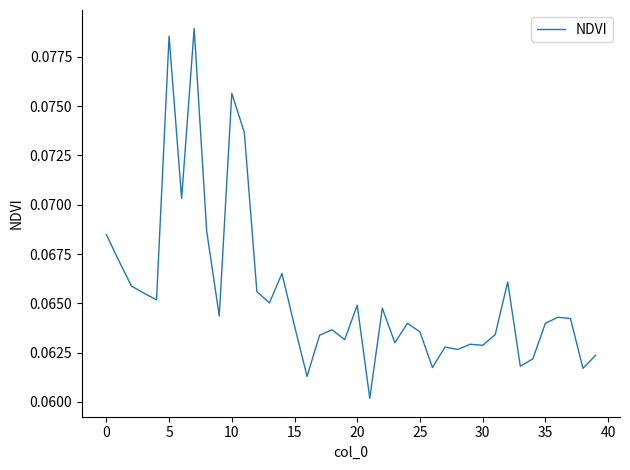

Is this an area chart (filled region under the line)?

No